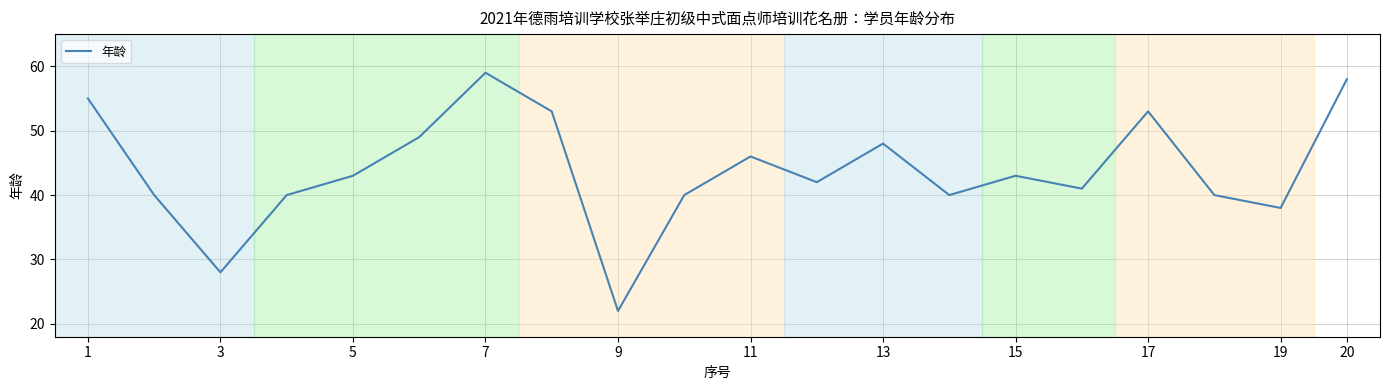

How many lines are shown in the chart?

1